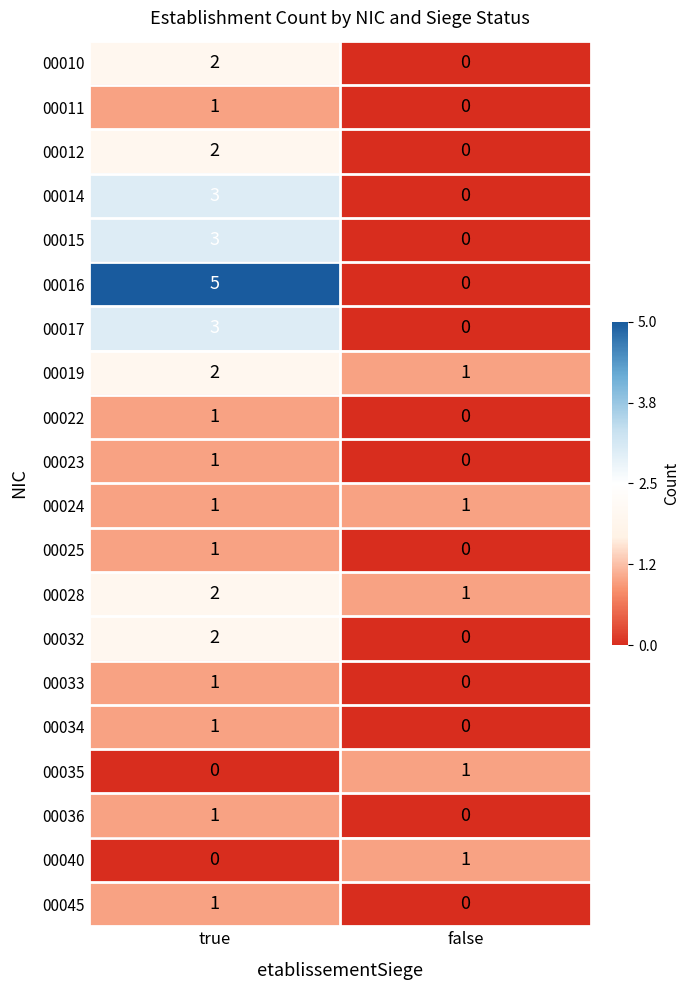

At which label is 00045 closest to 0?

false